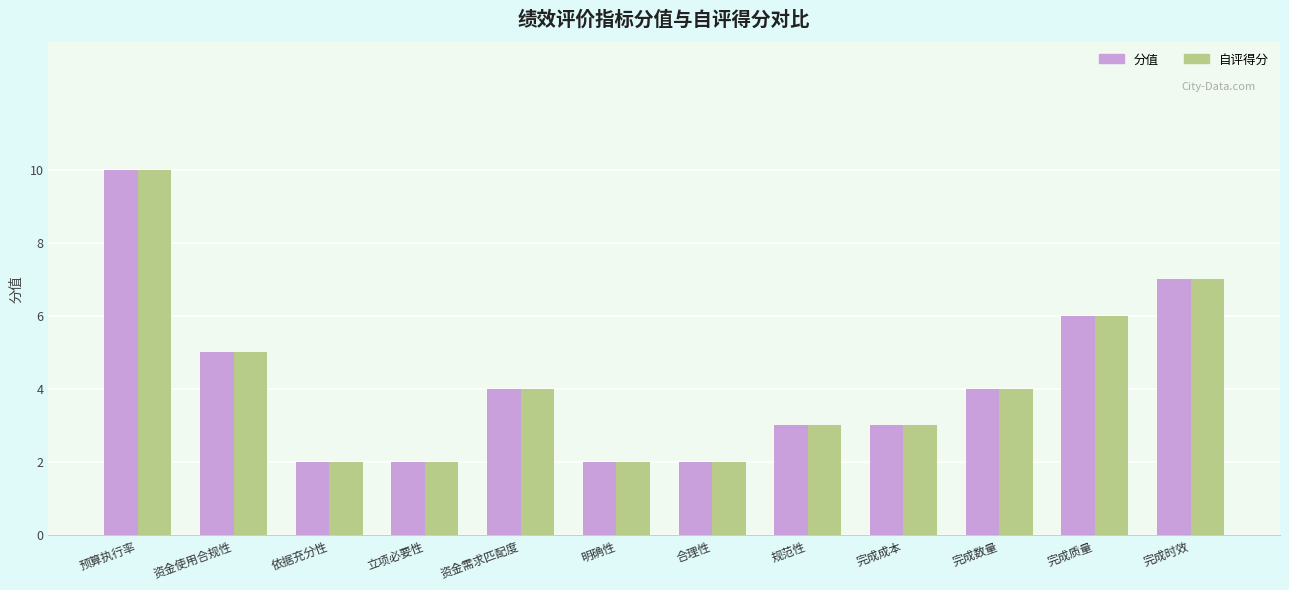

What are all the series names shown in the legend?

分值, 自评得分